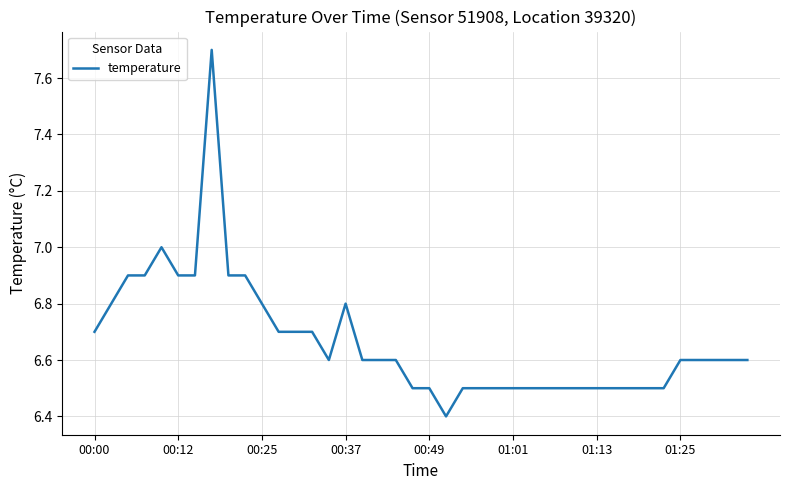

Count the number of data series in this chart.

1